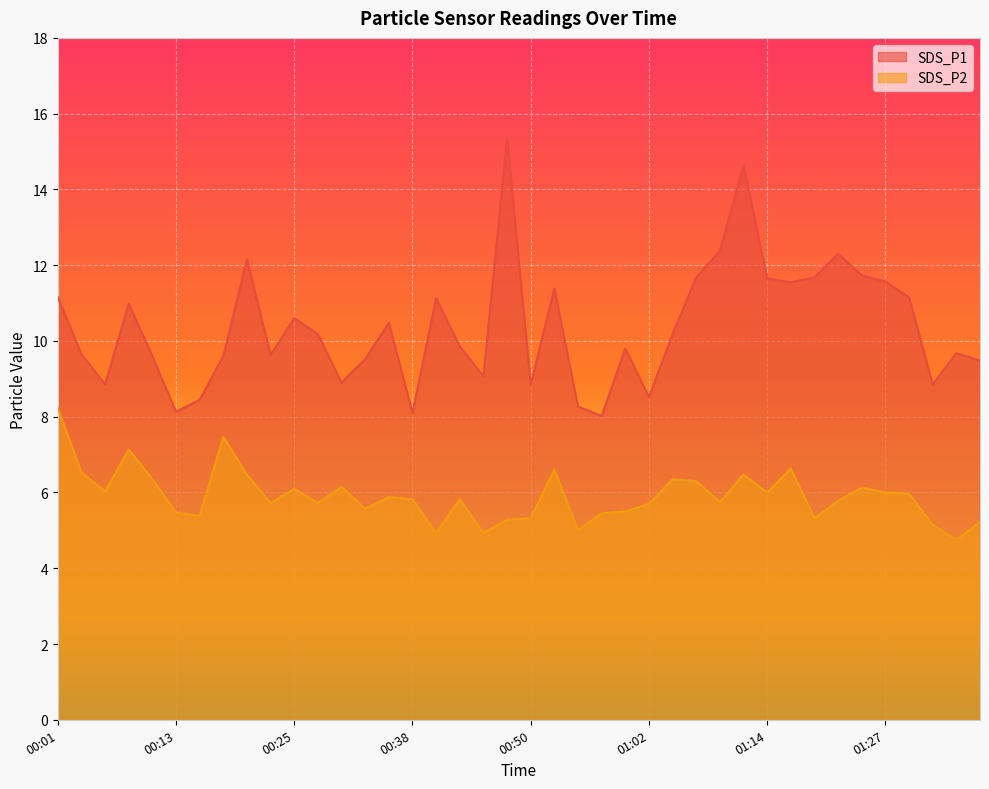

What are all the series names shown in the legend?

SDS_P1, SDS_P2